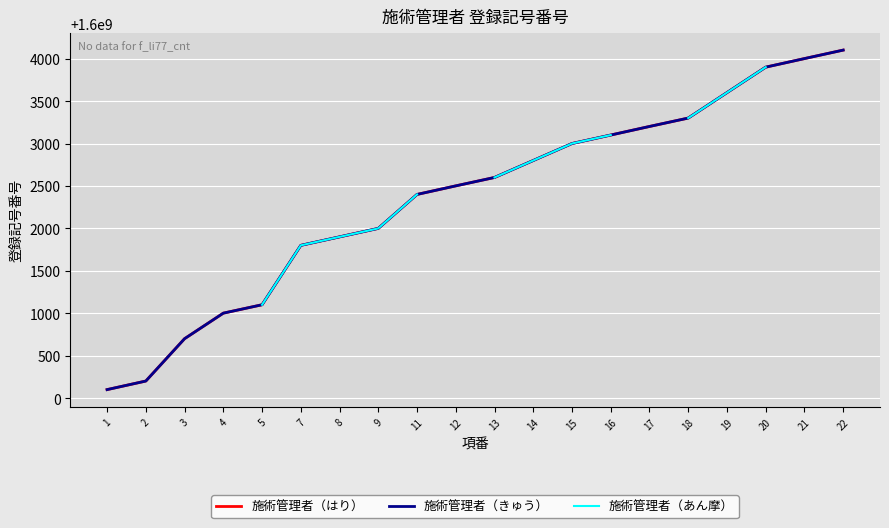

Count the number of data series in this chart.

3